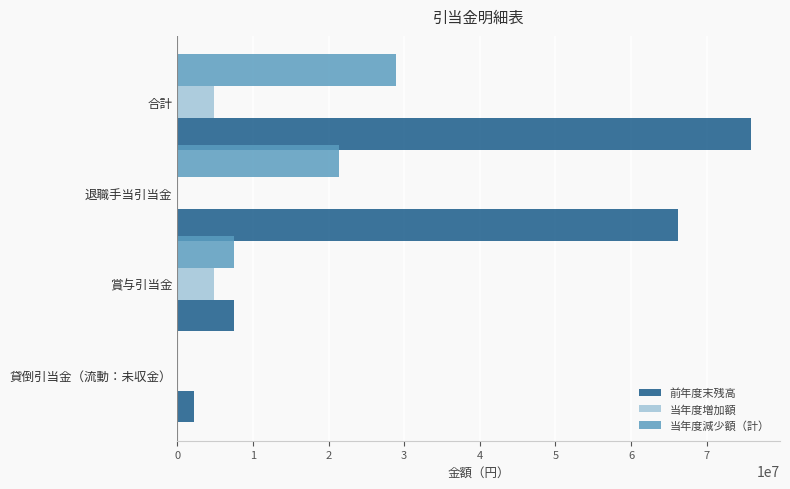

Is the value of 当年度増加額 at 貸倒引当金（流動：未収金） greater than the value of 当年度減少額（計） at 賞与引当金?

No